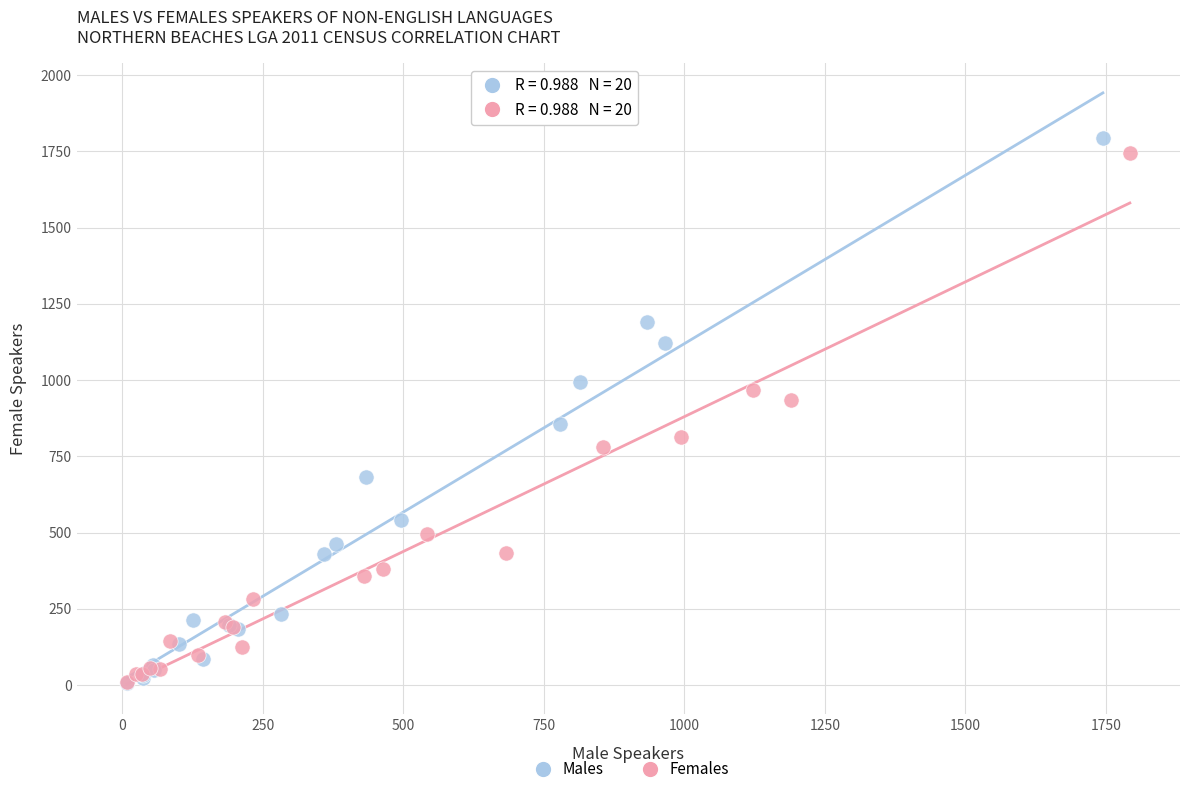

Which series has the widest spread of Y values?

Males